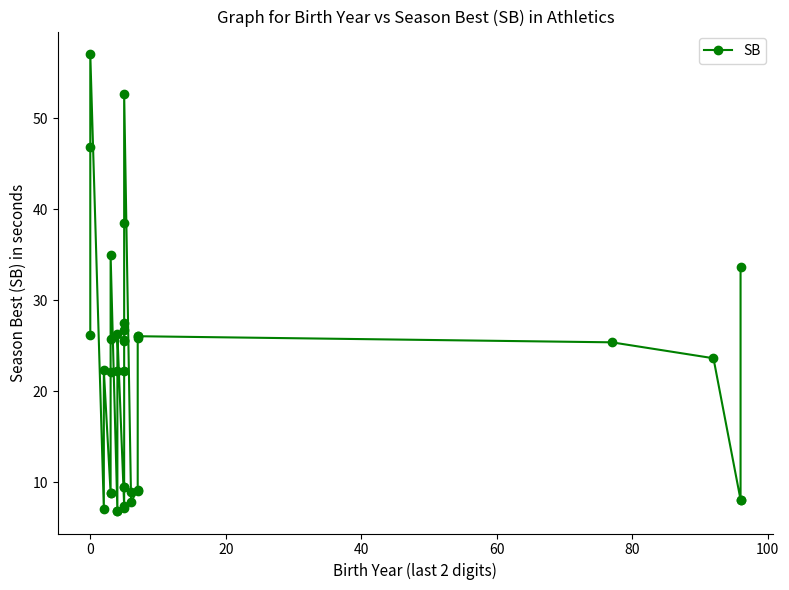

How many data points does each series have?

37